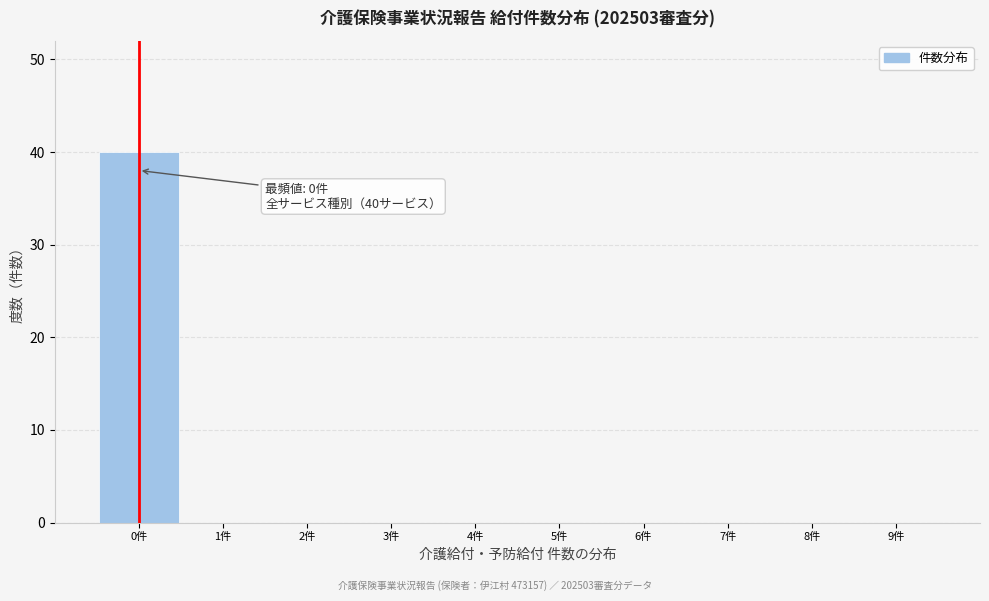

Over which range of the x-axis is the bar tallest?

-0.5 to 0.5